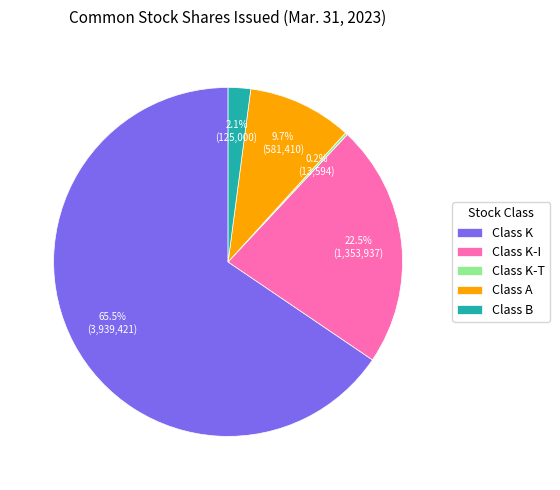

Approximately how many times larger is the value at Class A compared to Class K-I?

0.4